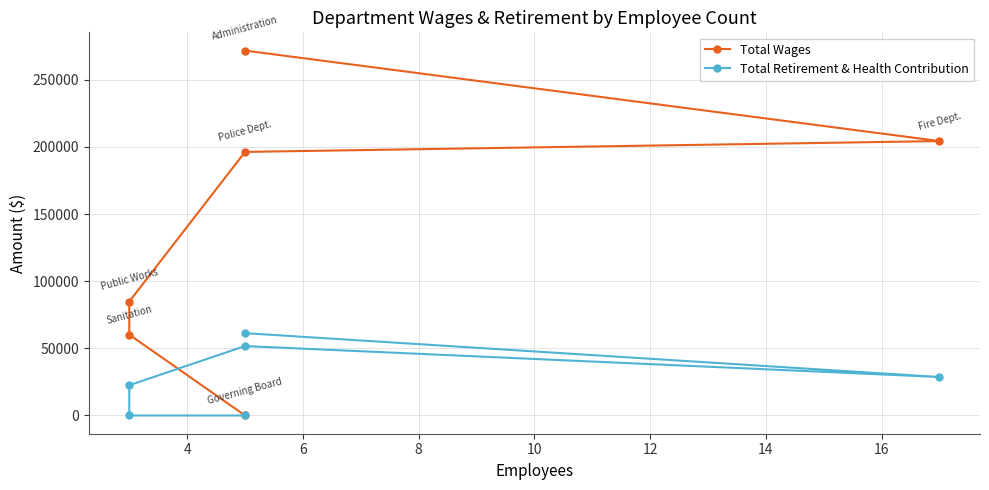

How many values in the Total Wages series exceed 196255?

2